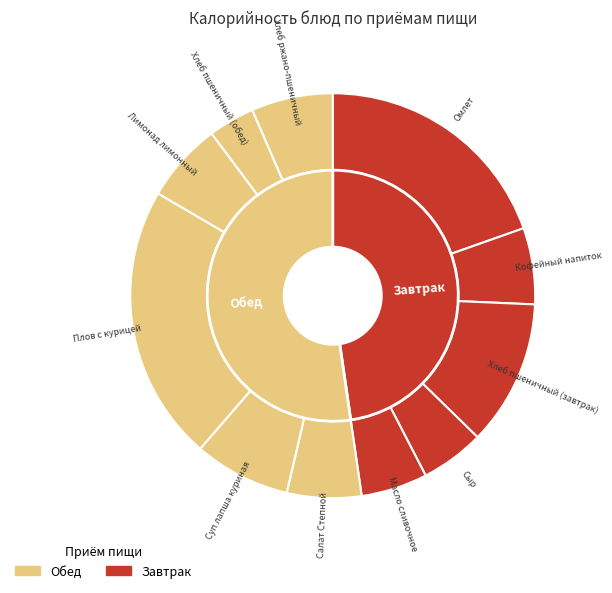

What is the change in value from Хлеб пшеничный (завтрак) to Хлеб ржано-пшеничный?

-72.4